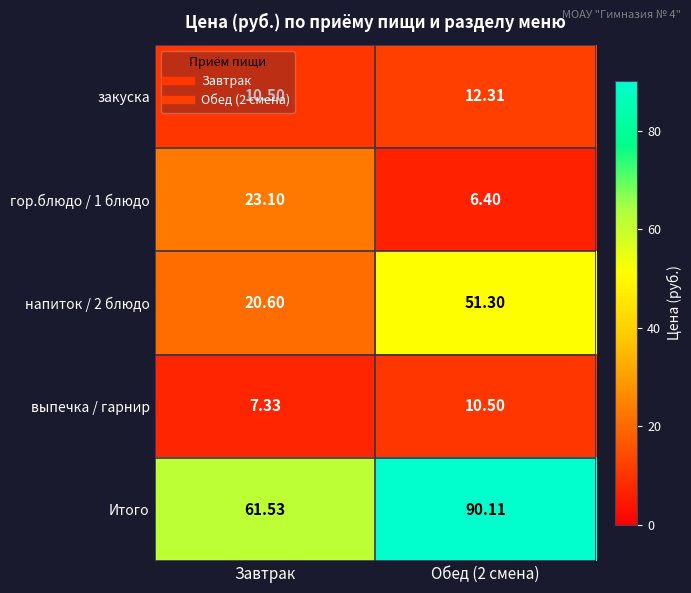

How many series are shown in this chart?

5